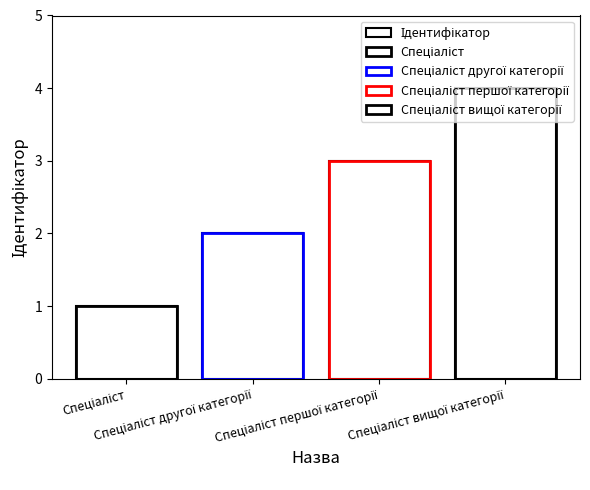

How many values are below 3?

2